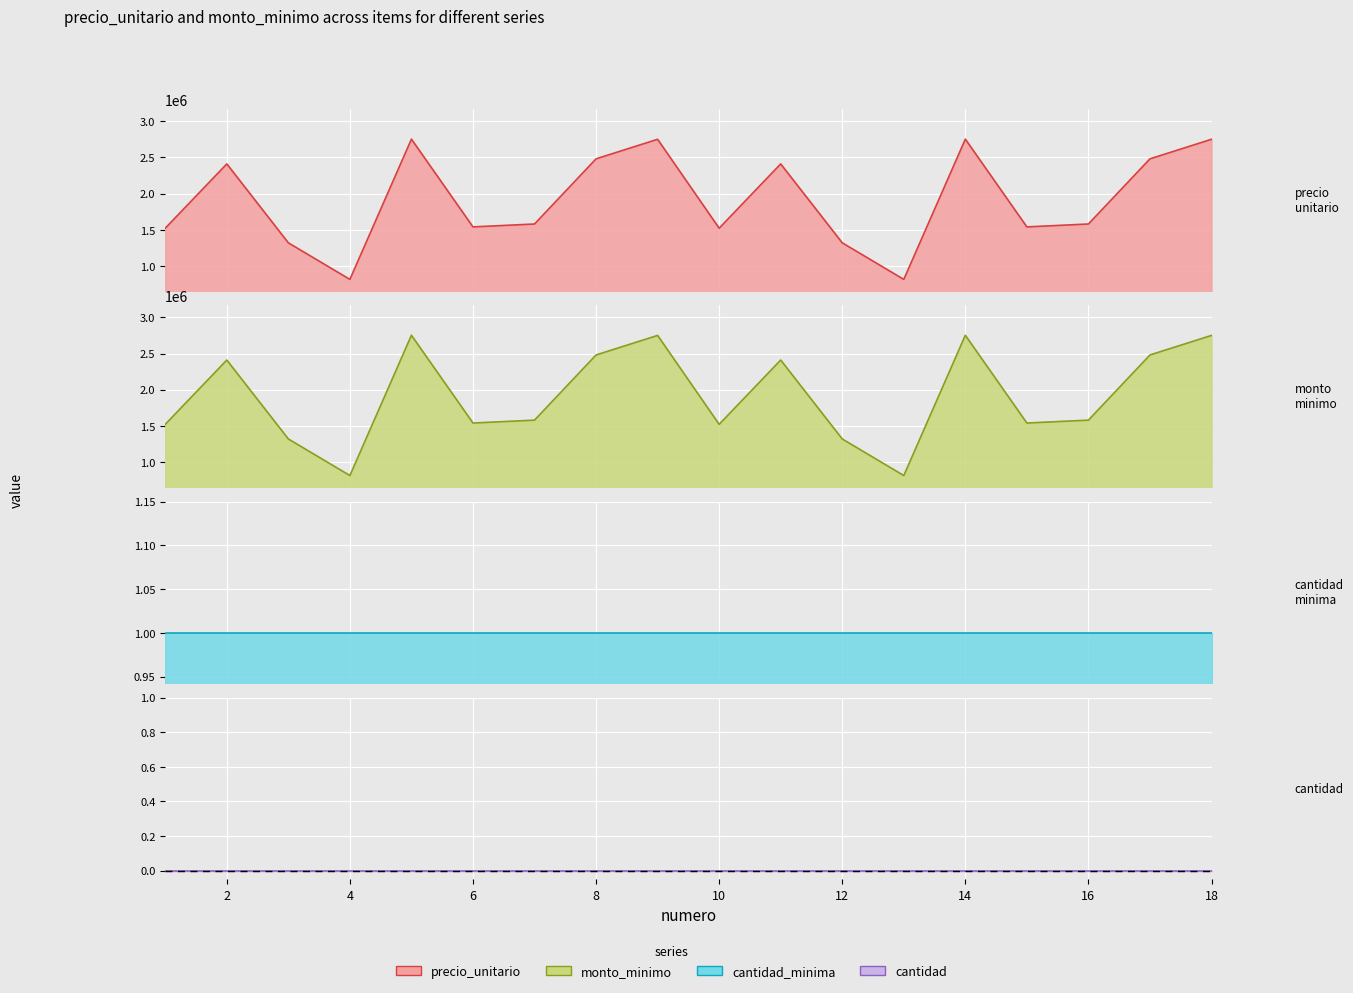

Between 5 and 16, which series saw the biggest shift?

precio_unitario